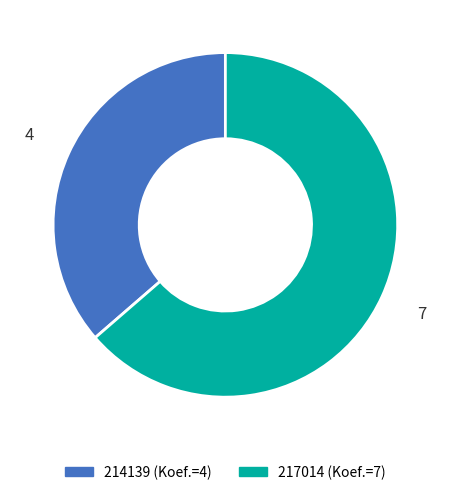

Is it true that 214139 is 22% of the pie?

False